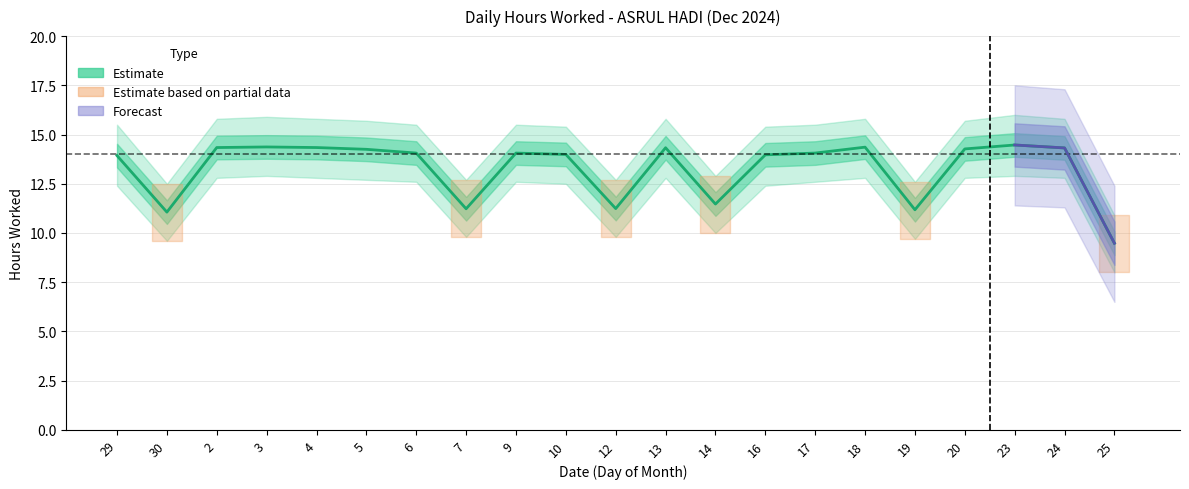

At how many categories does at least one series exceed 15?

15